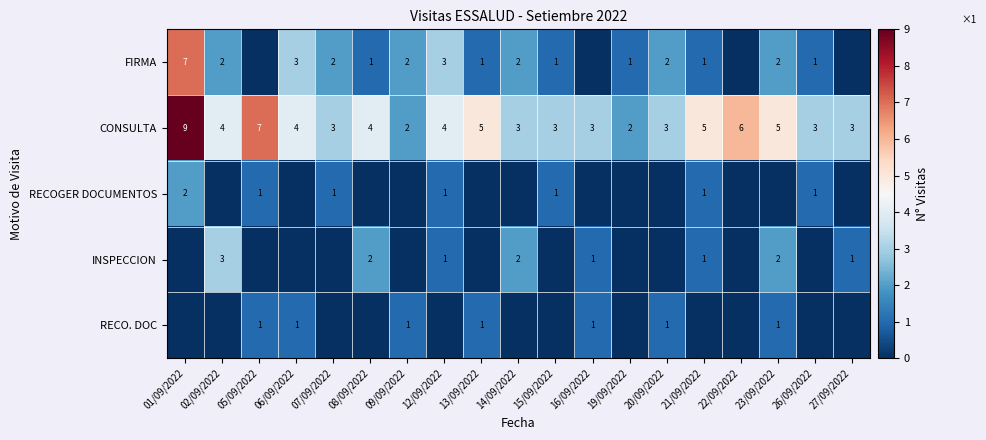

How many categories are shown in the chart?

19